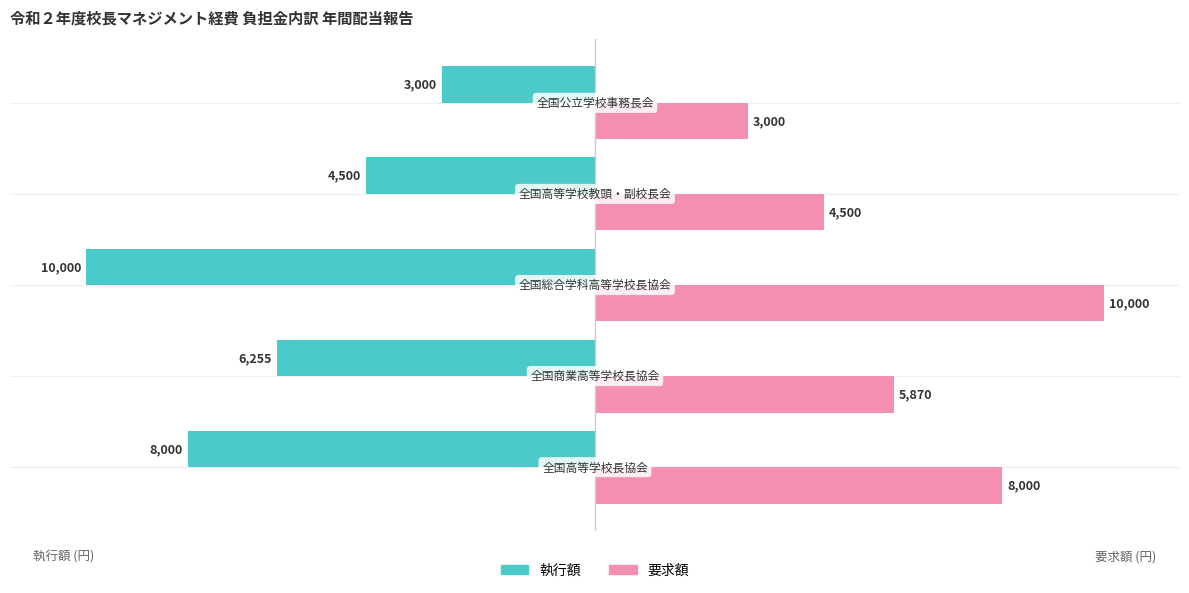

What are all the series names shown in the legend?

執行額, 要求額